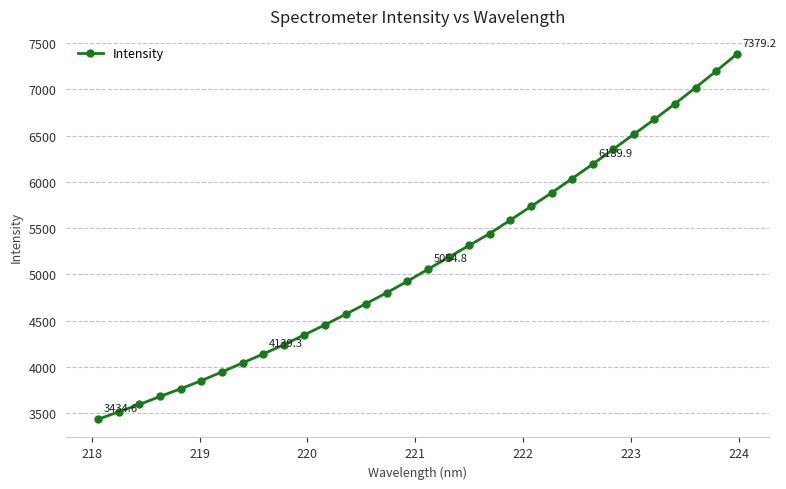

What is the difference between the maximum and second lowest values?

3864.3